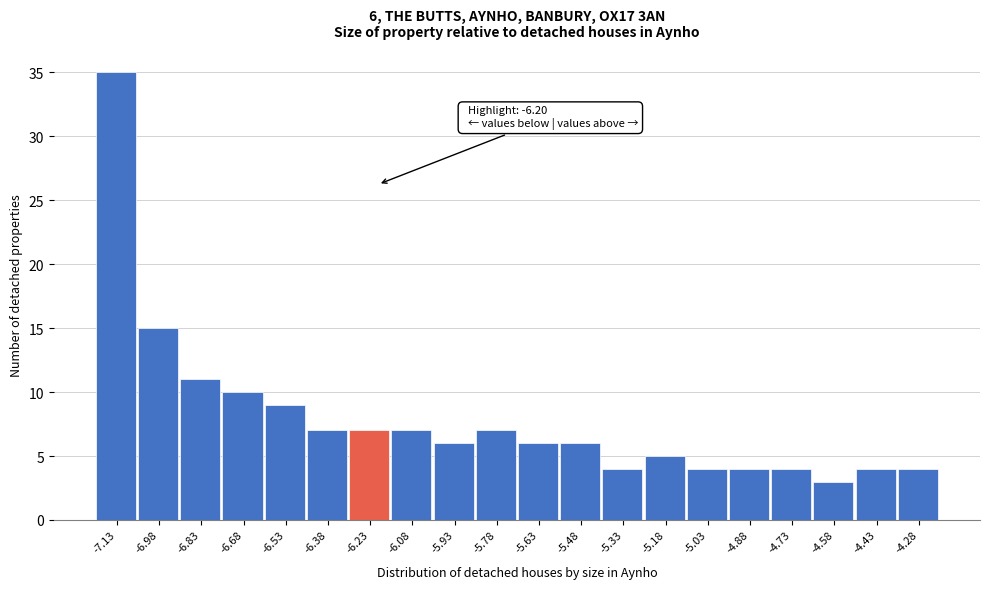

Which range on the x-axis has the tallest bar?

-7.20 to -7.06